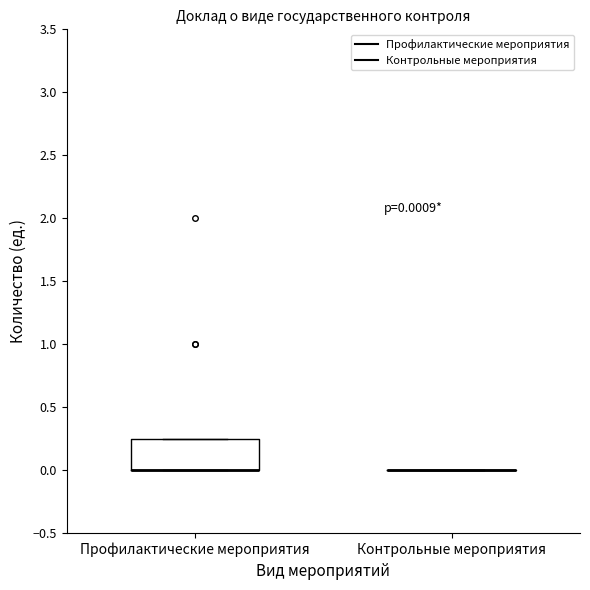

Which box is the tallest, from its lower edge to its upper edge?

Профилактические мероприятия